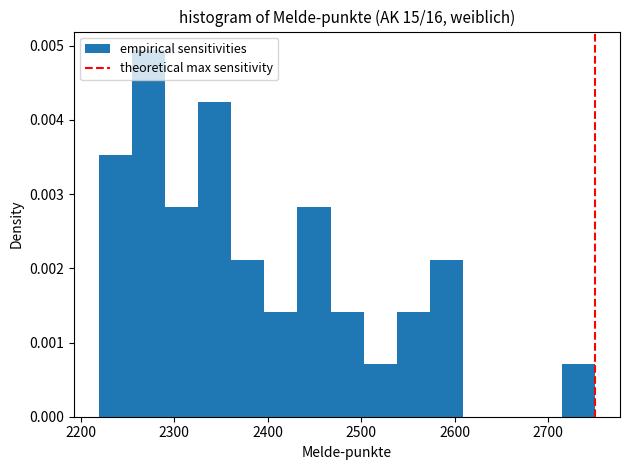

Around what value on the x-axis is the tallest bar? Give the approximate position of its centre, as read against the axis.

2270